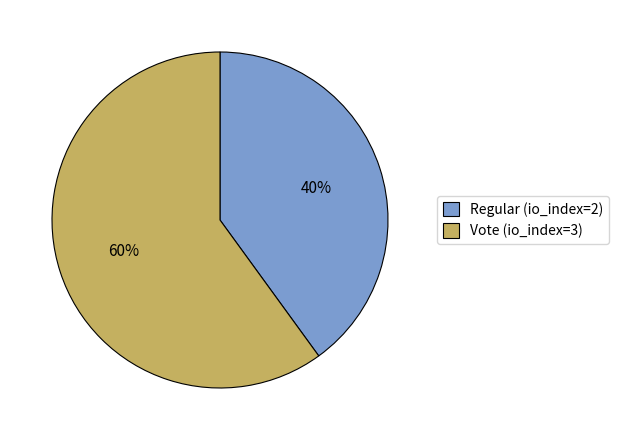

Which category has the smallest portion of the pie?

Regular (io_index=2)